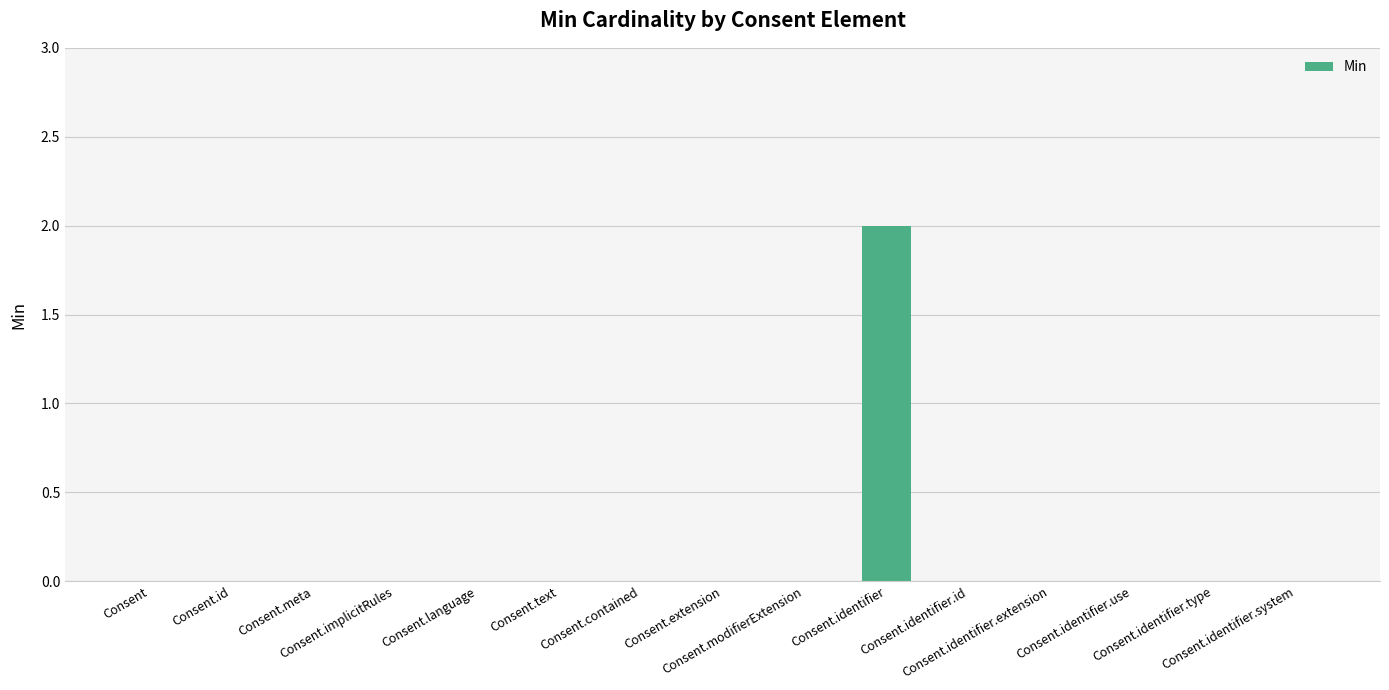

Count the number of categories in the chart.

15